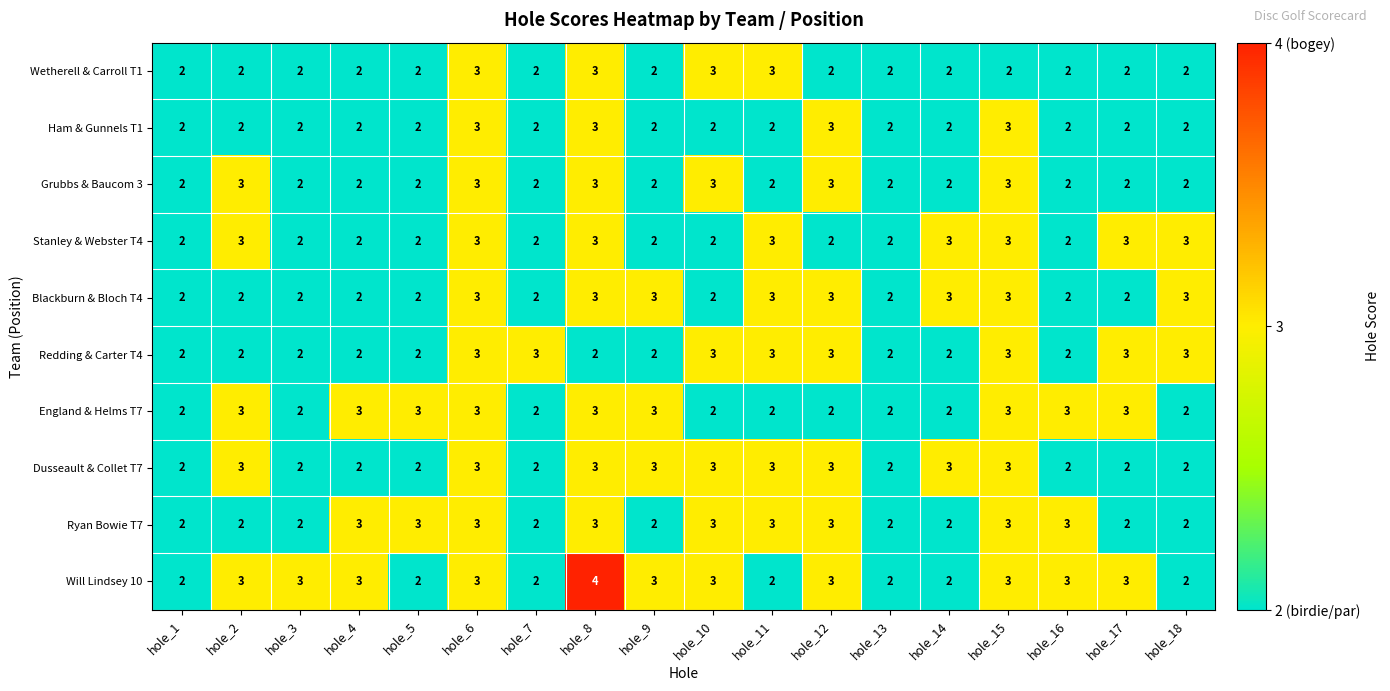

How many Stanley & Webster T4 values are between 2 and 3?

18